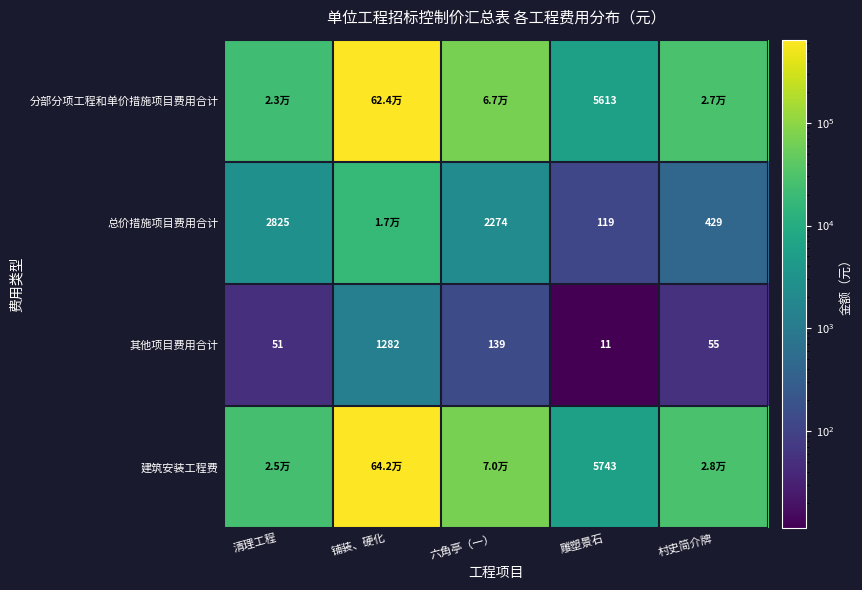

What is the sum of all 其他项目费用合计 values?

1538.6